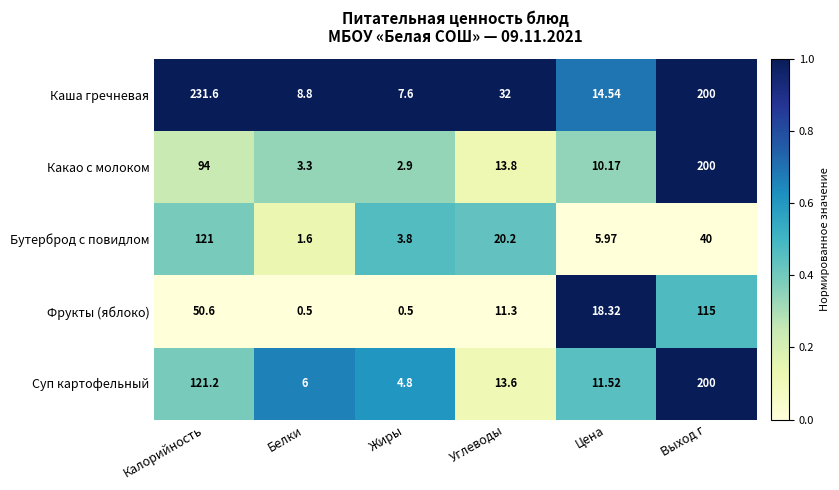

Rank the categories by Каша гречневая value from lowest to highest.

Жиры, Белки, Цена, Углеводы, Выход г, Калорийность